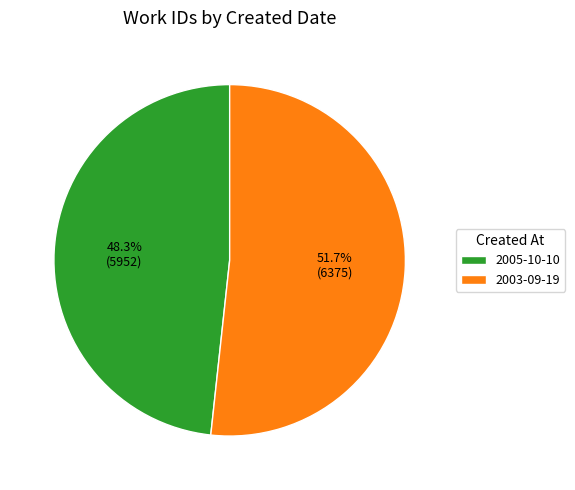

To the nearest percent, what percentage of the pie is 2005-10-10?

48%